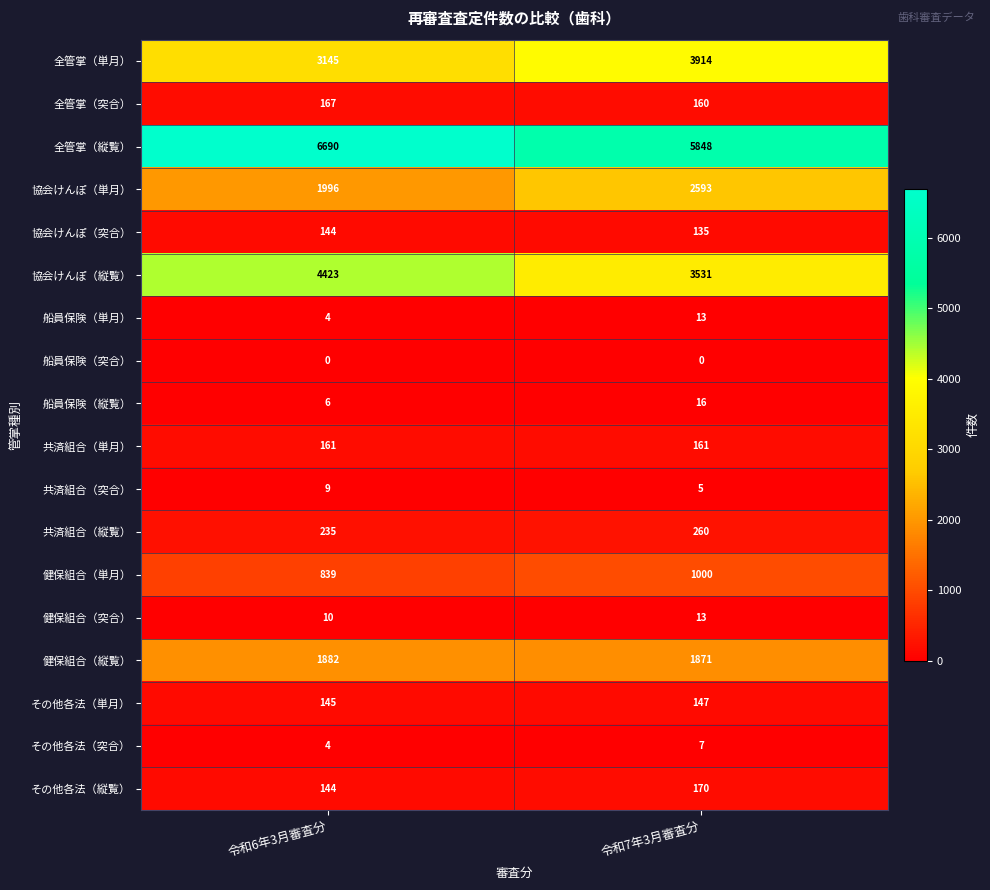

Which series has the largest total across all categories?

全管掌（縦覧）